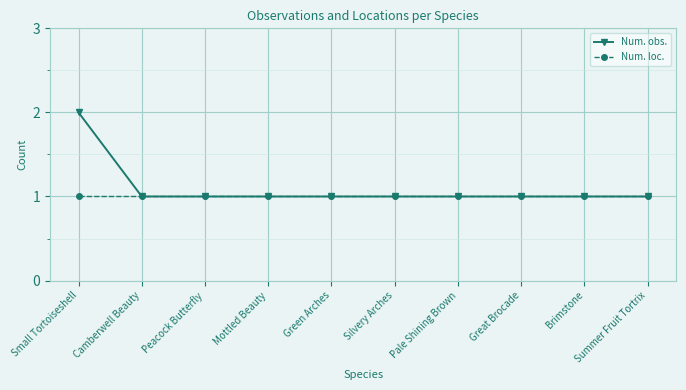

Which category has the highest value in the Num. obs. series?

Small Tortoiseshell